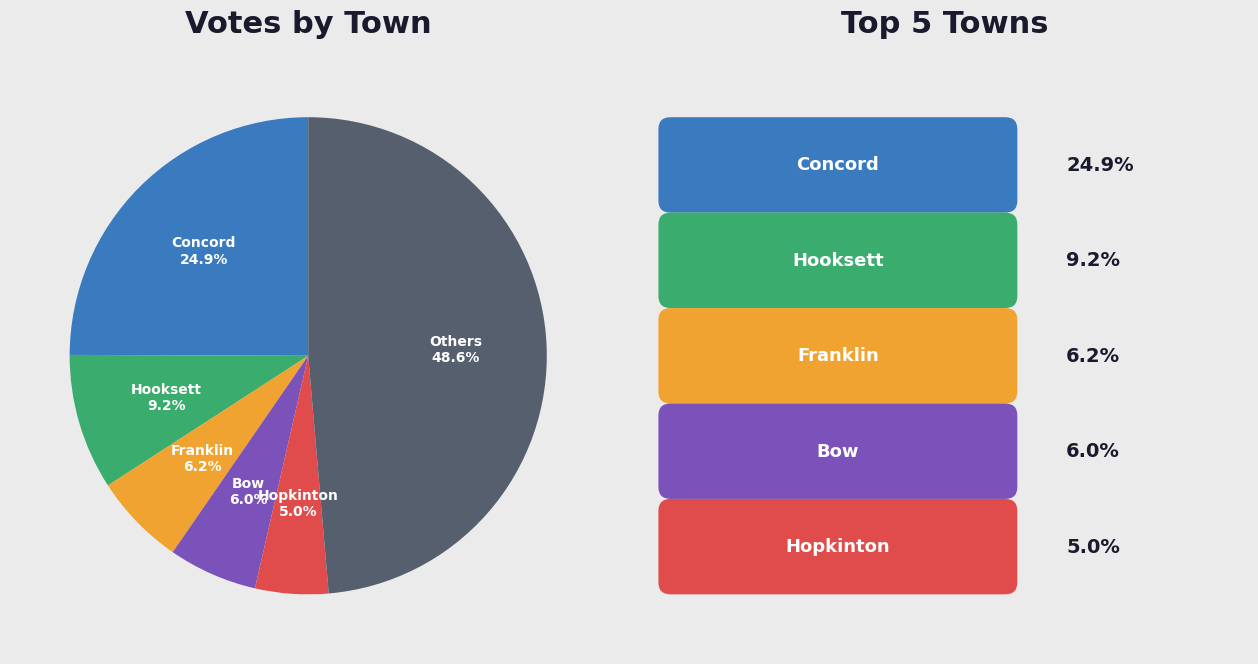

Is there a majority slice in this chart?

No